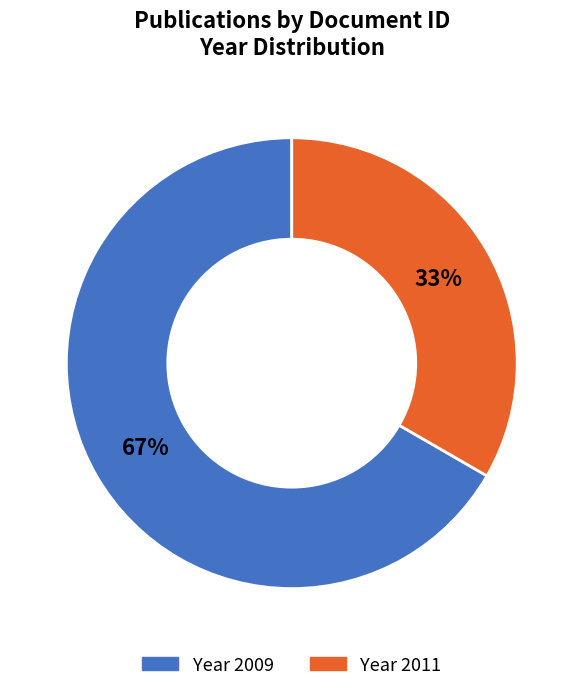

Is there a majority slice in this chart?

Yes